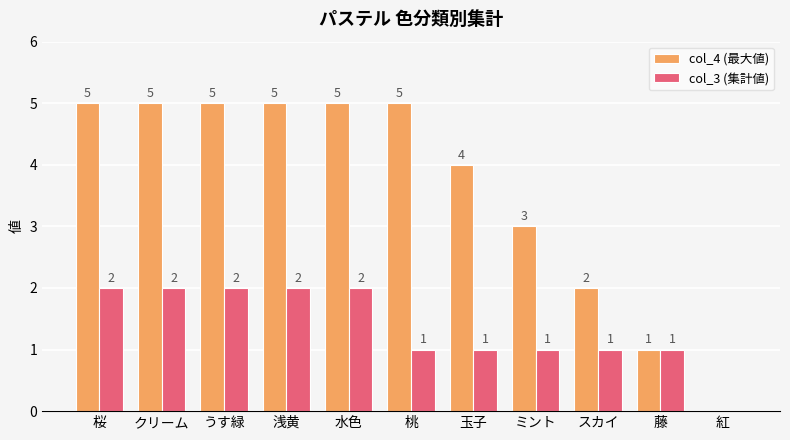

What is the total value across all series at 桃?

6